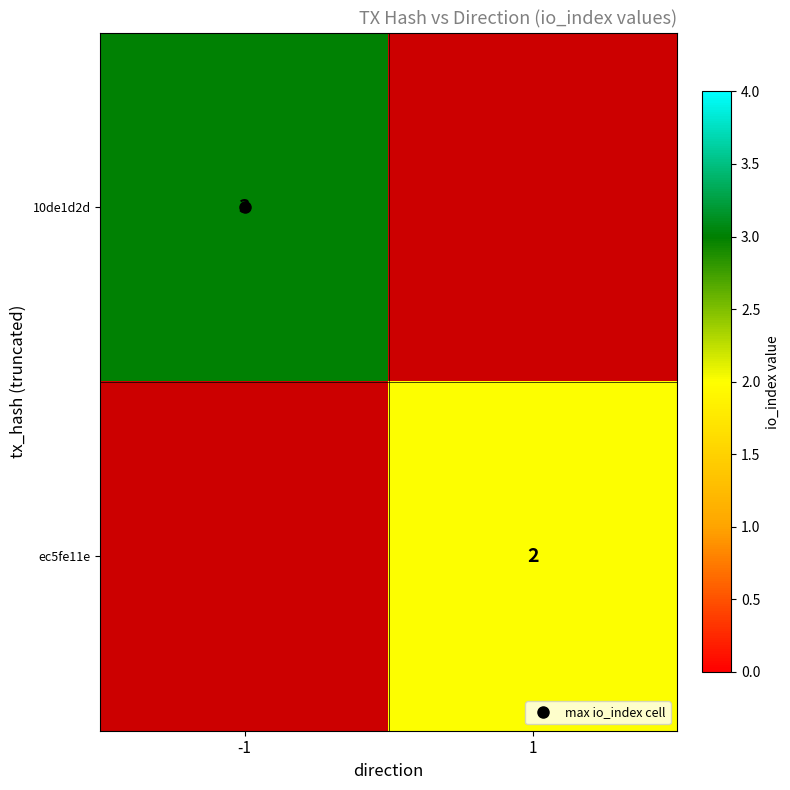

Rank the categories by ec5fe11e value from highest to lowest.

-1, 1